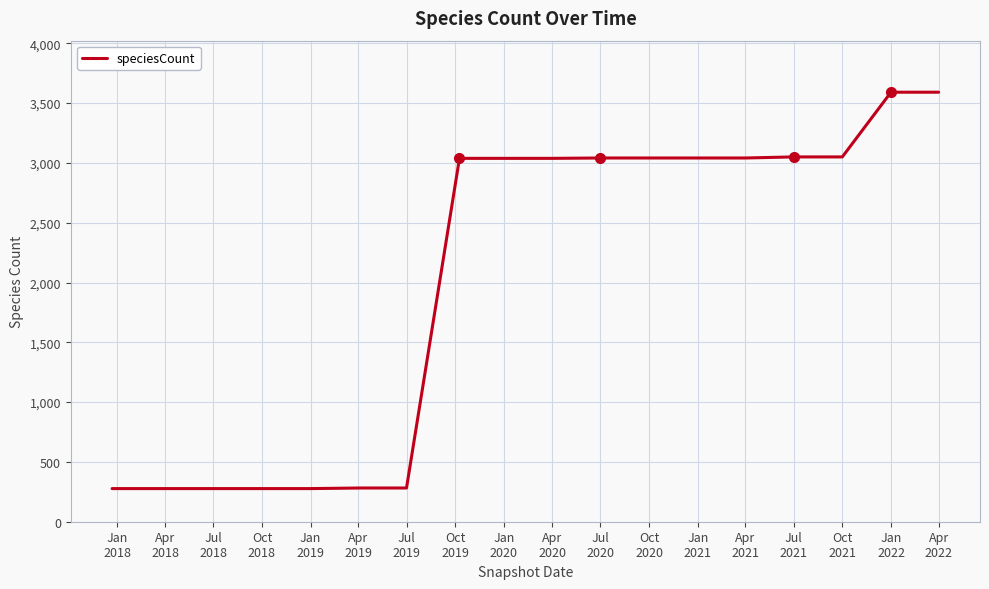

What is the difference between the maximum and minimum values?

3314